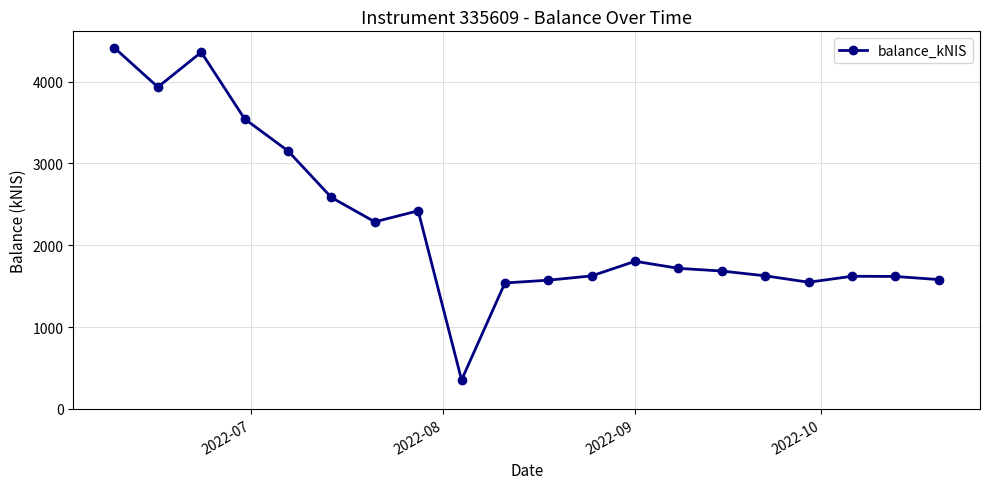

What is the minimum value shown in the chart?

354.6